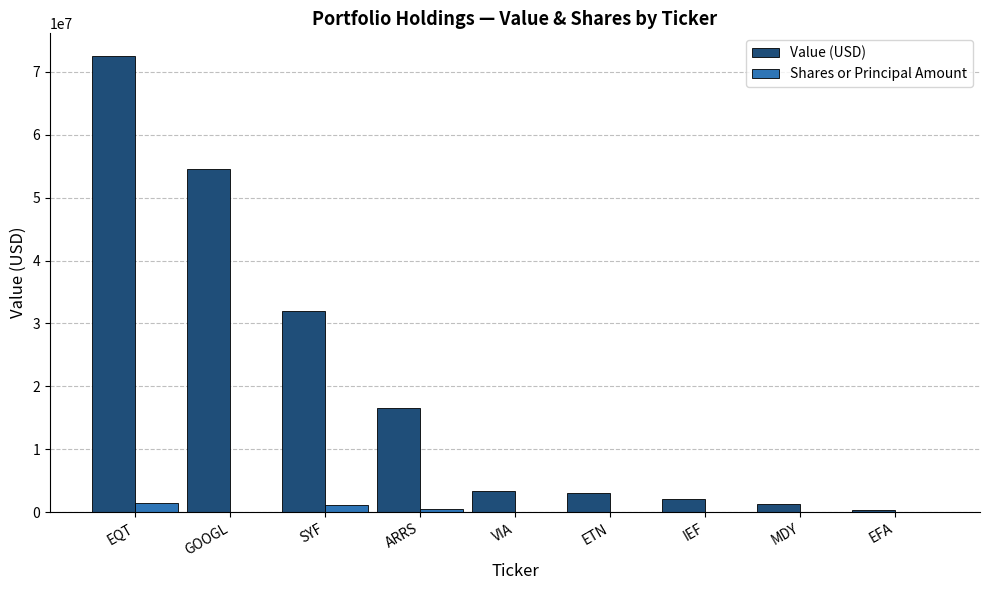

Is it true that Value (USD) equals 2038000 at IEF?

True